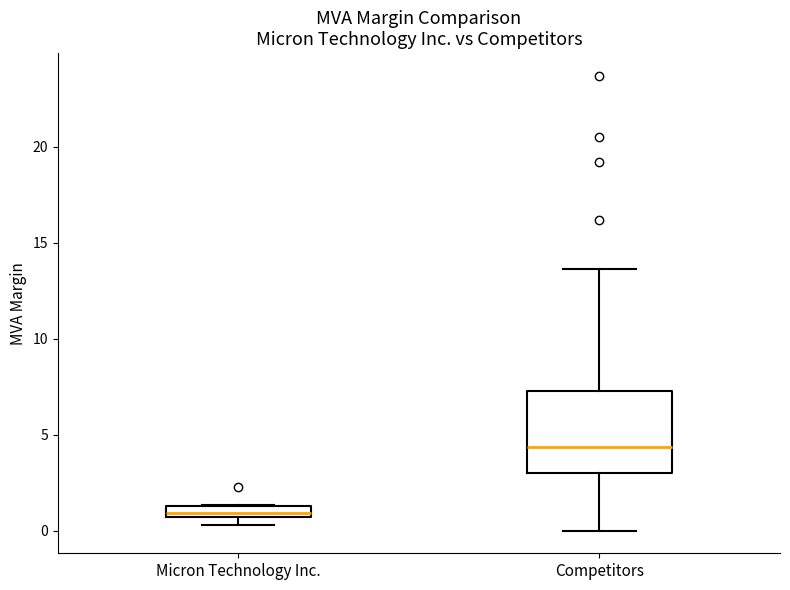

Which box's median line is the lowest?

Micron Technology Inc.